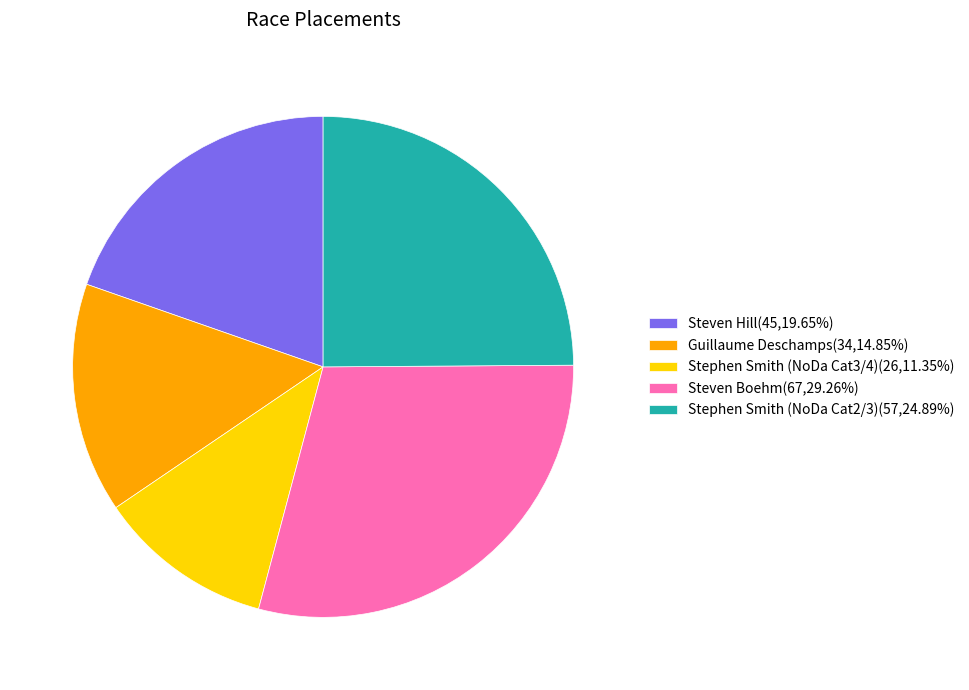

Does Stephen Smith (NoDa Cat3/4) account for over 50% of the chart?

No